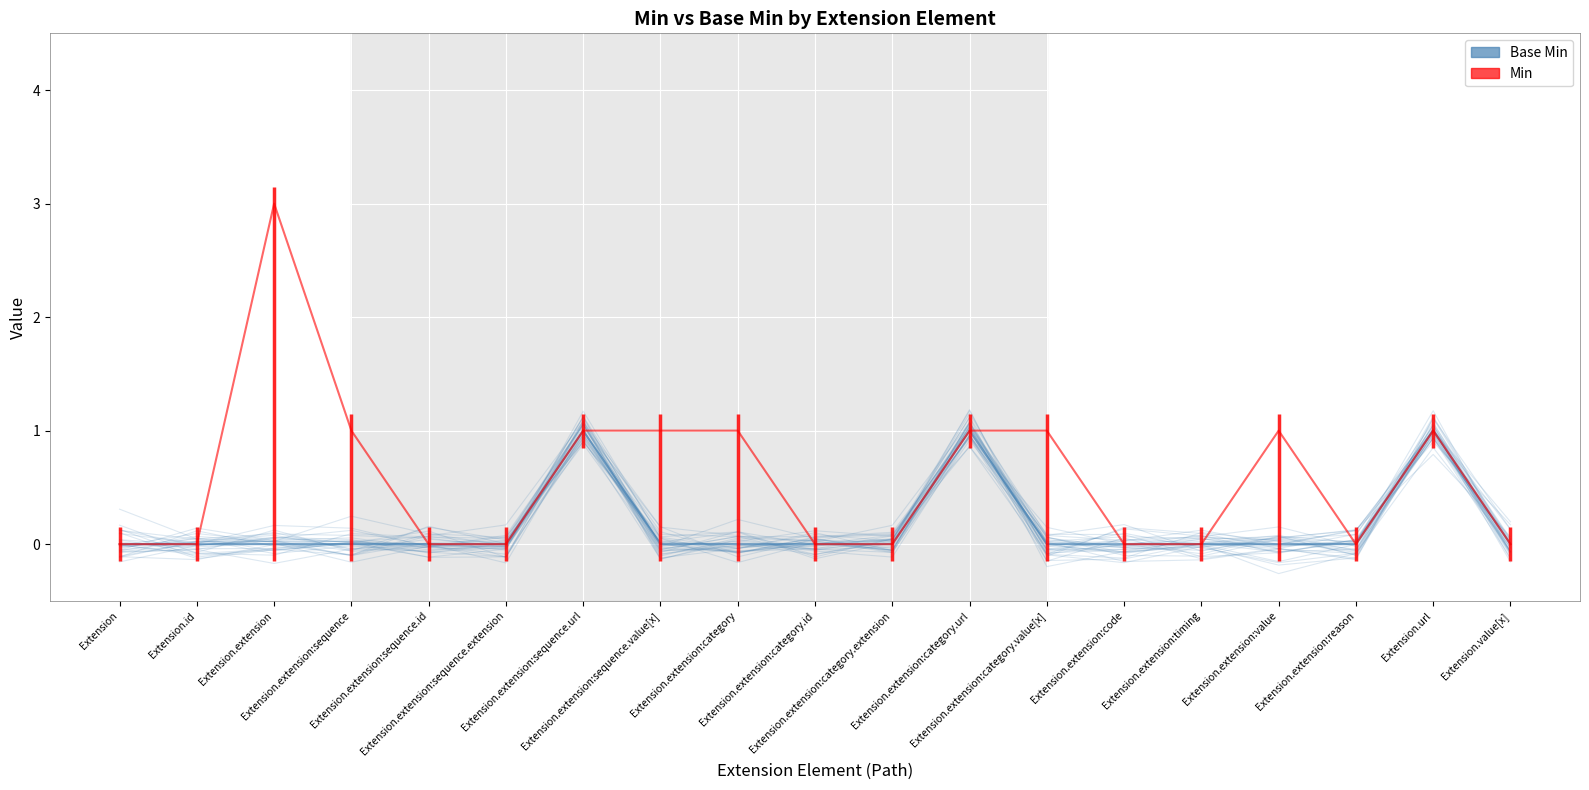

Which series has the largest total across all categories?

Min